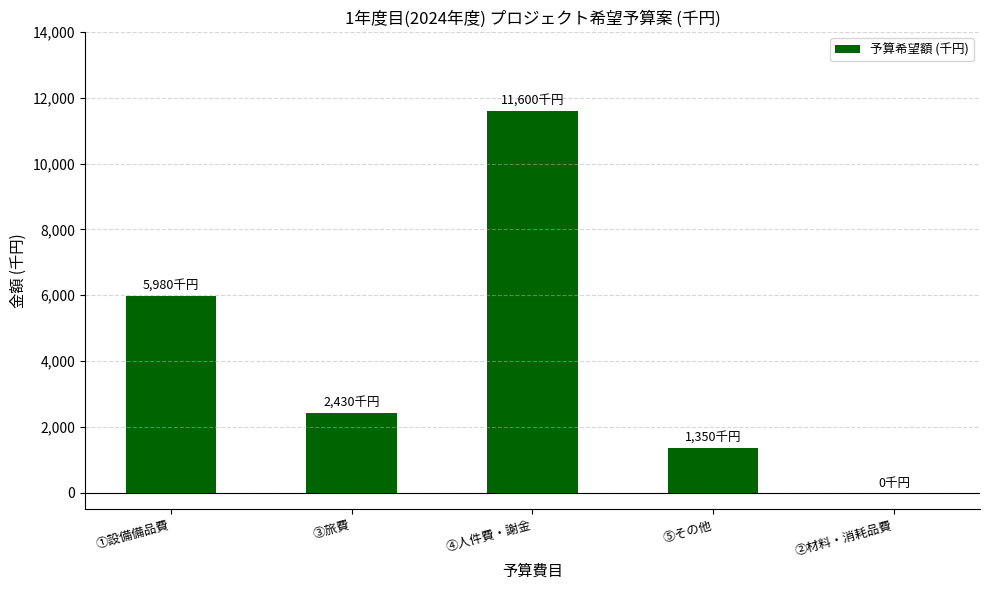

Reading right to left, list all the values displayed in this chart.

②材料・消耗品費=0	⑤その他=1350	④人件費・謝金=11600	③旅費=2430	①設備備品費=5980